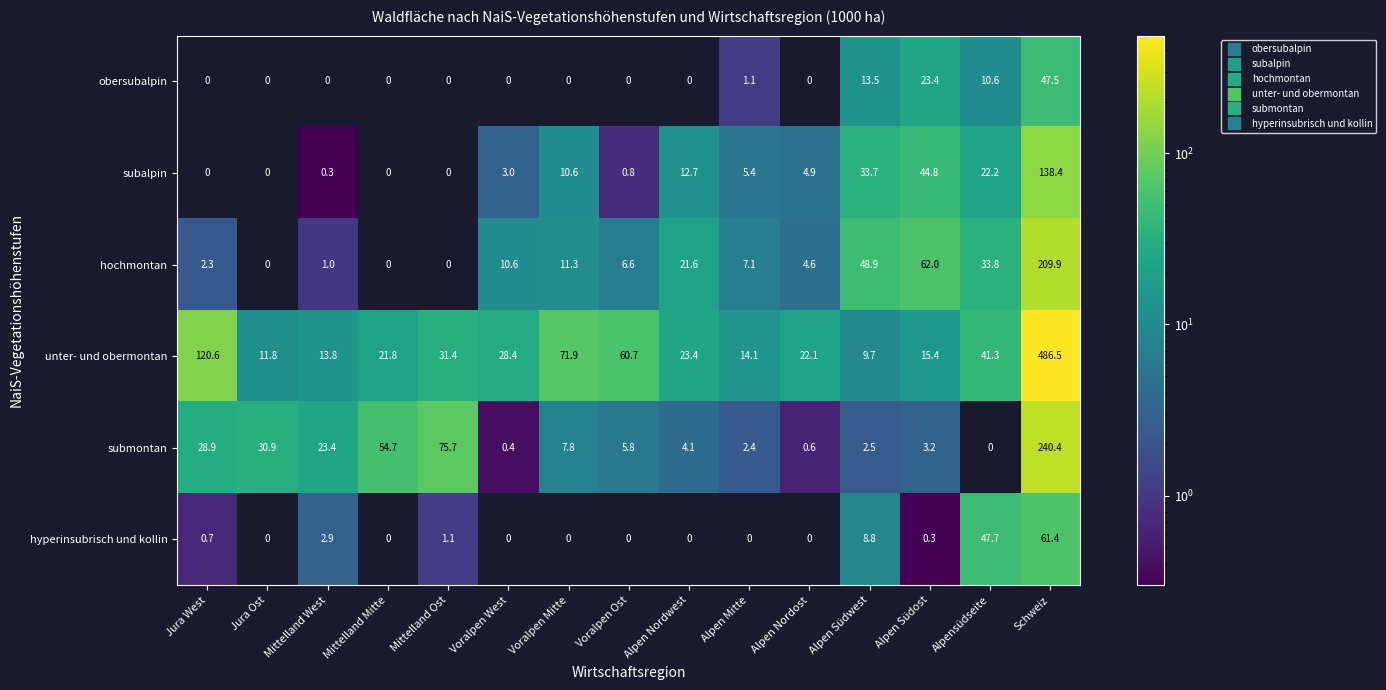

True or false: hyperinsubrisch und kollin has a value of 0.0 at Voralpen Ost.

True